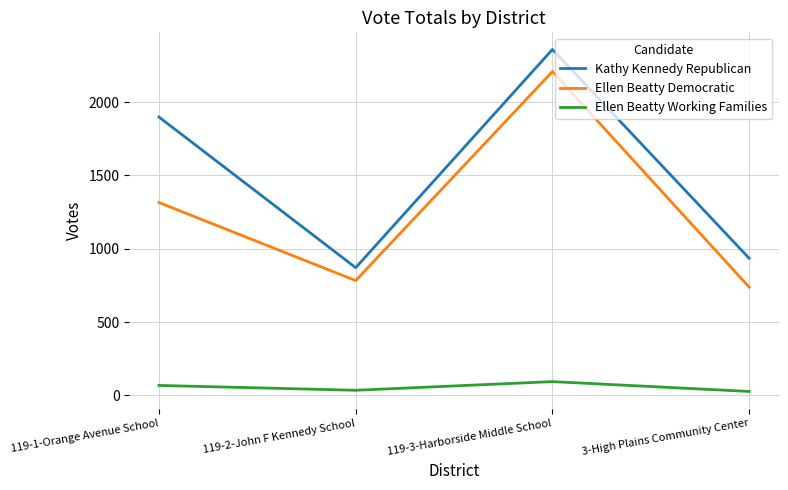

Rank the series at 3-High Plains Community Center from highest to lowest value.

Kathy Kennedy Republican, Ellen Beatty Democratic, Ellen Beatty Working Families